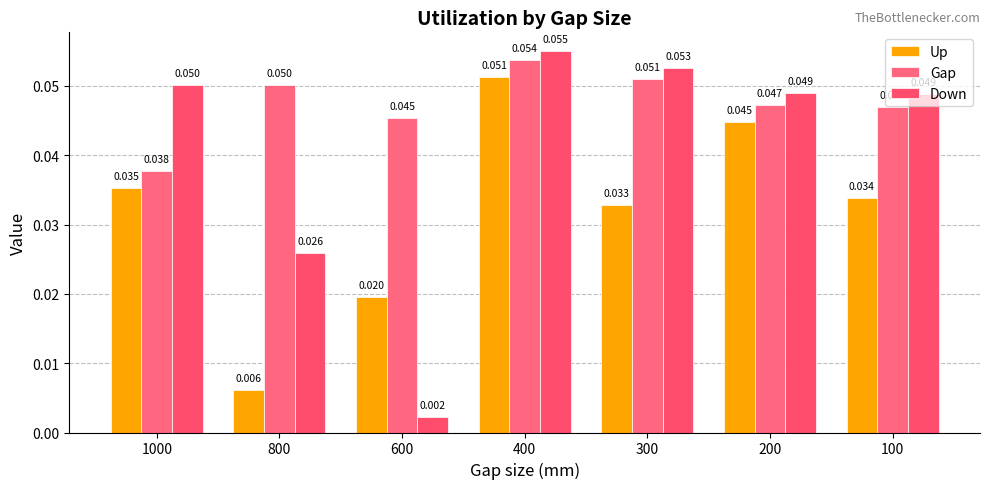

What is the maximum value for Gap?

0.1